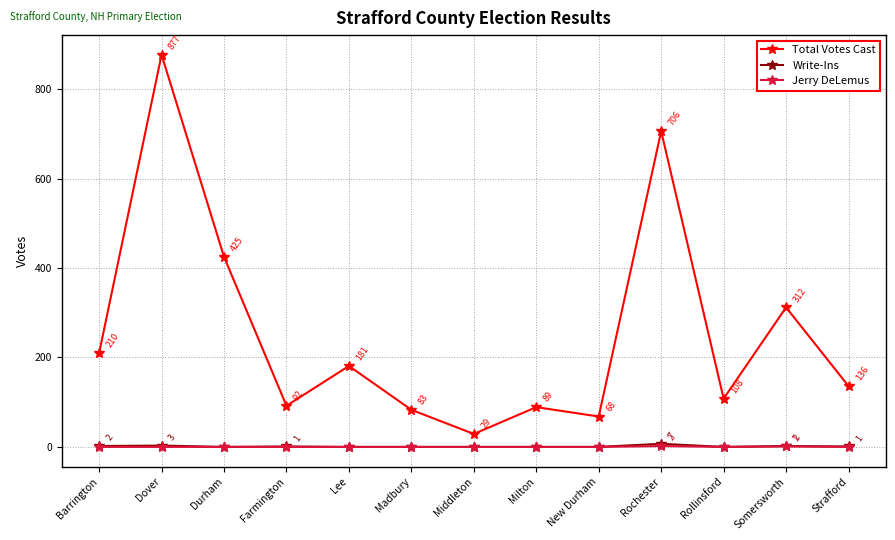

What is the sum of all Write-Ins values?

16